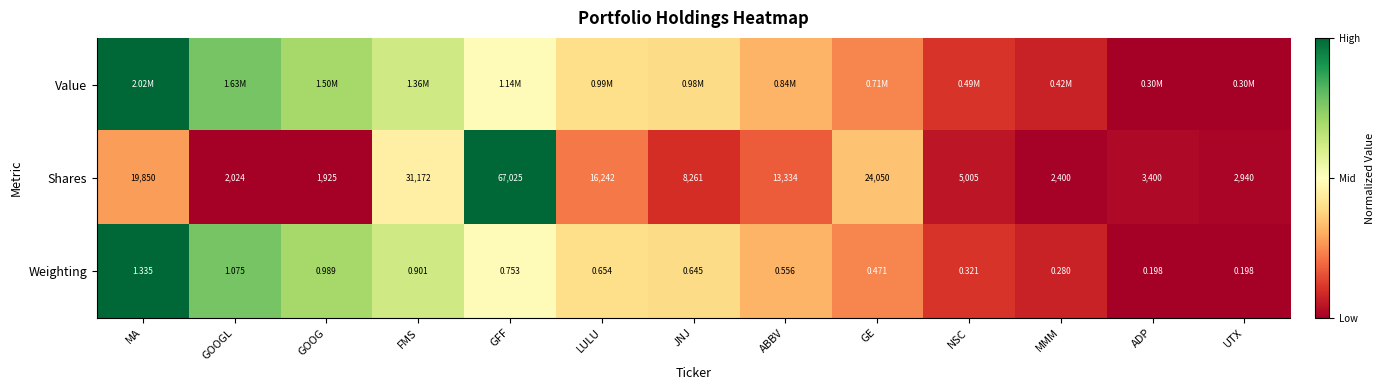

Which category has the lowest value in the Shares series?

GOOG